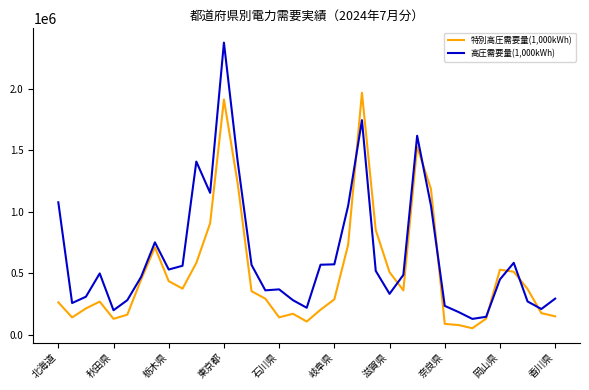

Which series has the largest total across all categories?

高圧需要量(1,000kWh)